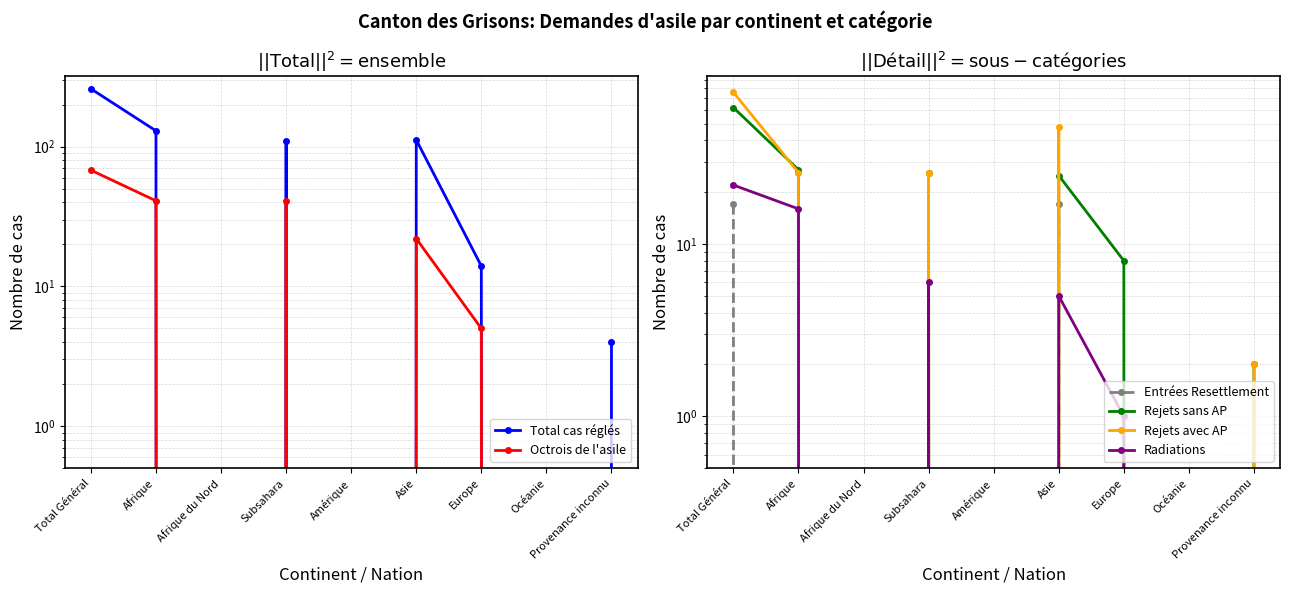

Which series has the widest spread of values?

Total cas réglés